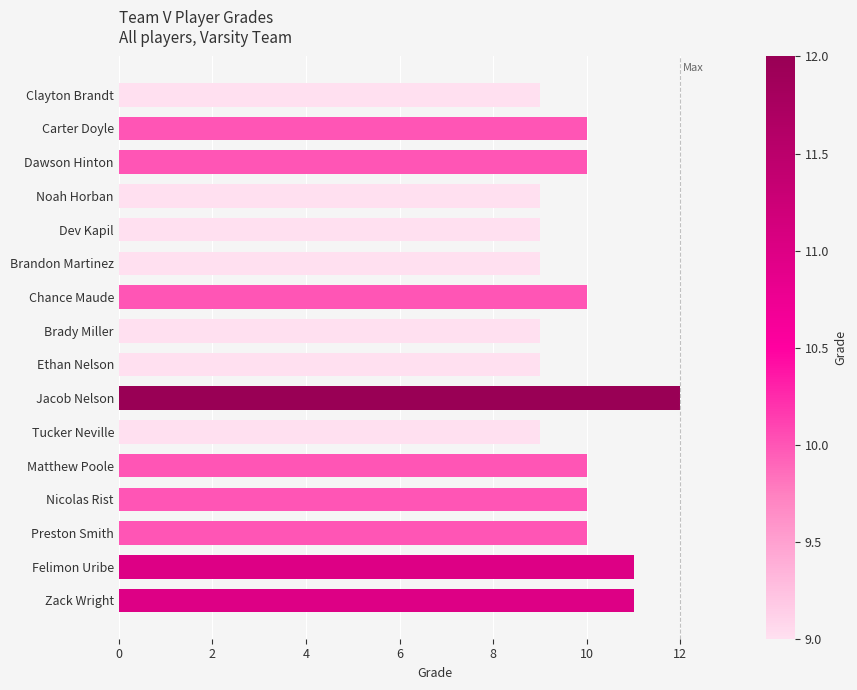

What is the difference between the values at Clayton Brandt and Jacob Nelson?

3